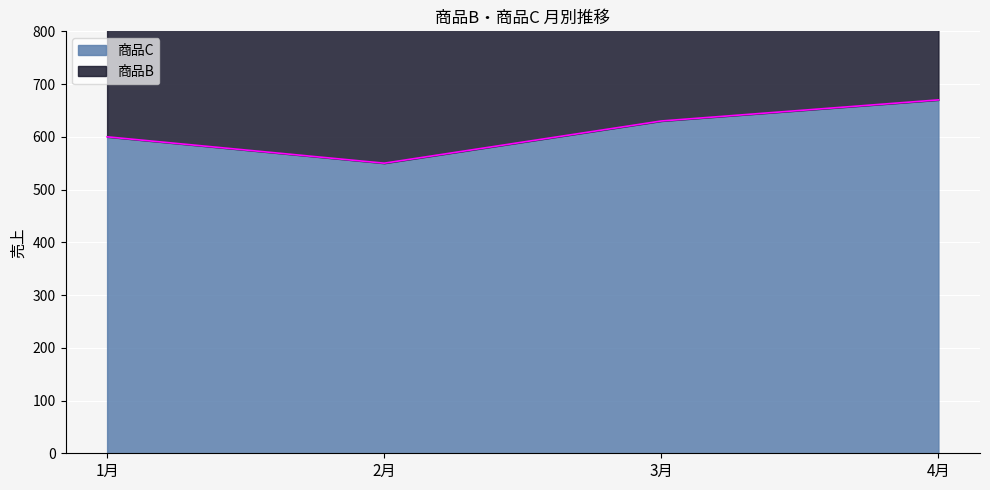

At which label is 商品C closest to 610?

1月